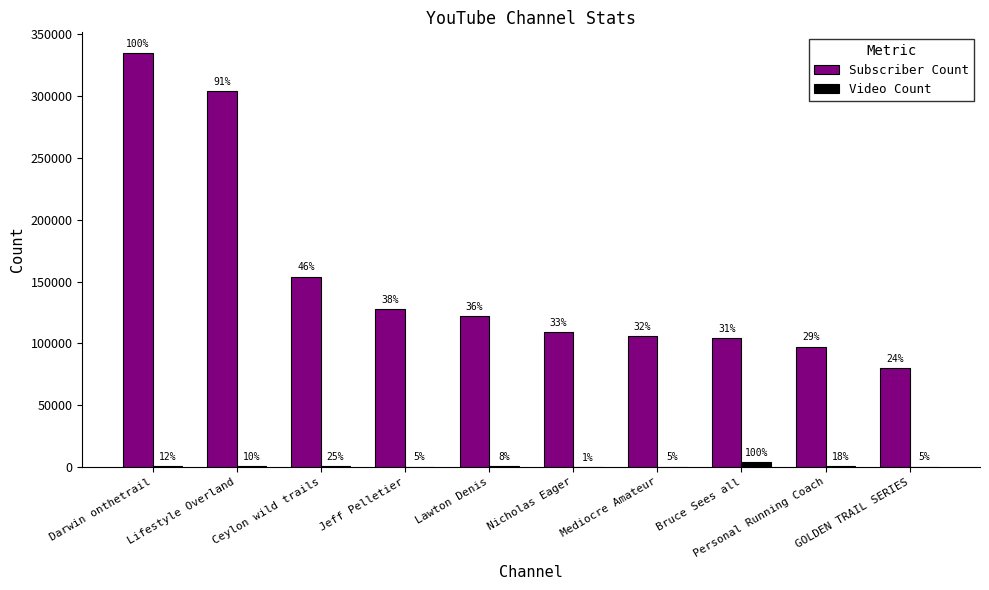

Is it true that Video Count equals 647 at Personal Running Coach?

True